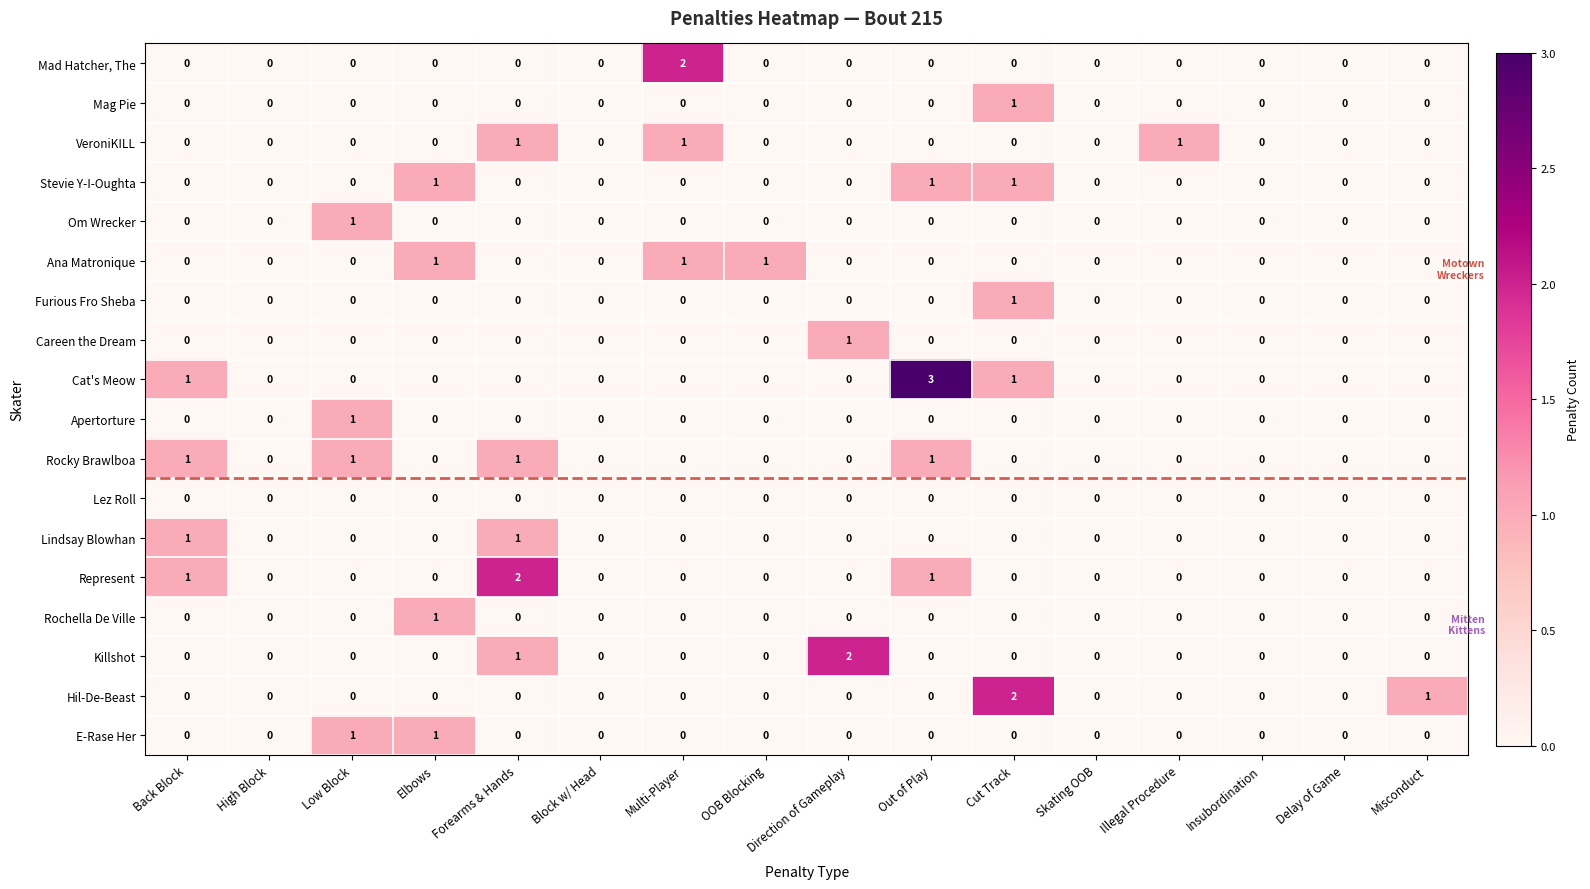

How many Mad Hatcher, The values are between 0 and 1?

15